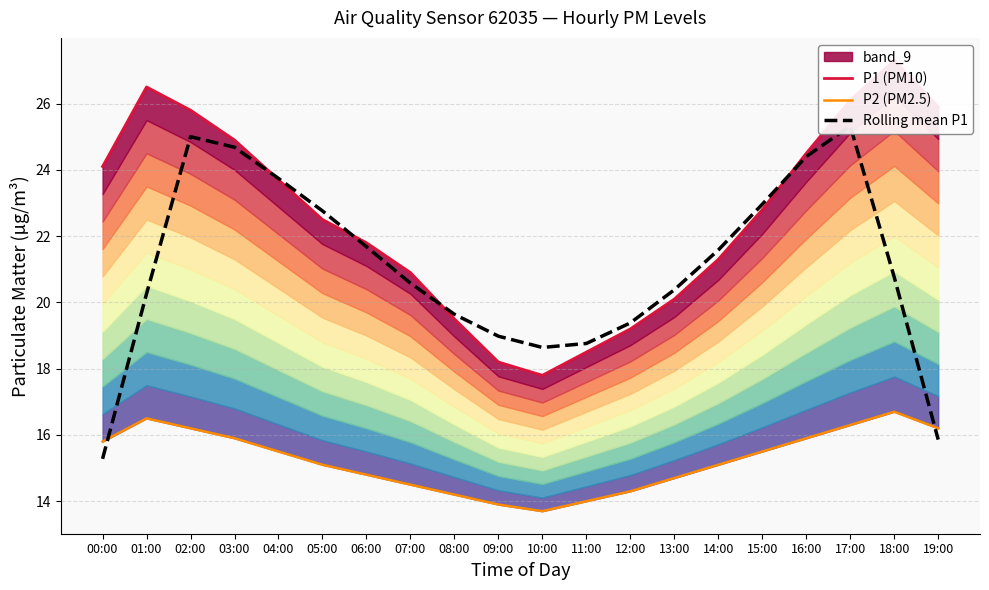

Reading left to right, what are all the values shown in this chart?

P1 (PM10): 00:00=24.1	01:00=26.5	02:00=25.8	03:00=24.9	04:00=23.7	05:00=22.5	06:00=21.8	07:00=20.9	08:00=19.5	09:00=18.2	10:00=17.8	11:00=18.5	12:00=19.2	13:00=20.1	14:00=21.3	15:00=22.8	16:00=24.5	17:00=26.1	18:00=27.3	19:00=25.9
P2 (PM2.5): 00:00=15.8	01:00=16.5	02:00=16.2	03:00=15.9	04:00=15.5	05:00=15.1	06:00=14.8	07:00=14.5	08:00=14.2	09:00=13.9	10:00=13.7	11:00=14.0	12:00=14.3	13:00=14.7	14:00=15.1	15:00=15.5	16:00=15.9	17:00=16.3	18:00=16.7	19:00=16.2
Rolling mean P1: 00:00=15.3	01:00=20.3	02:00=25.0	03:00=24.7	04:00=23.7	05:00=22.8	06:00=21.7	07:00=20.6	08:00=19.6	09:00=19.0	10:00=18.6	11:00=18.8	12:00=19.4	13:00=20.4	14:00=21.6	15:00=23.0	16:00=24.4	17:00=25.3	18:00=20.8	19:00=15.9